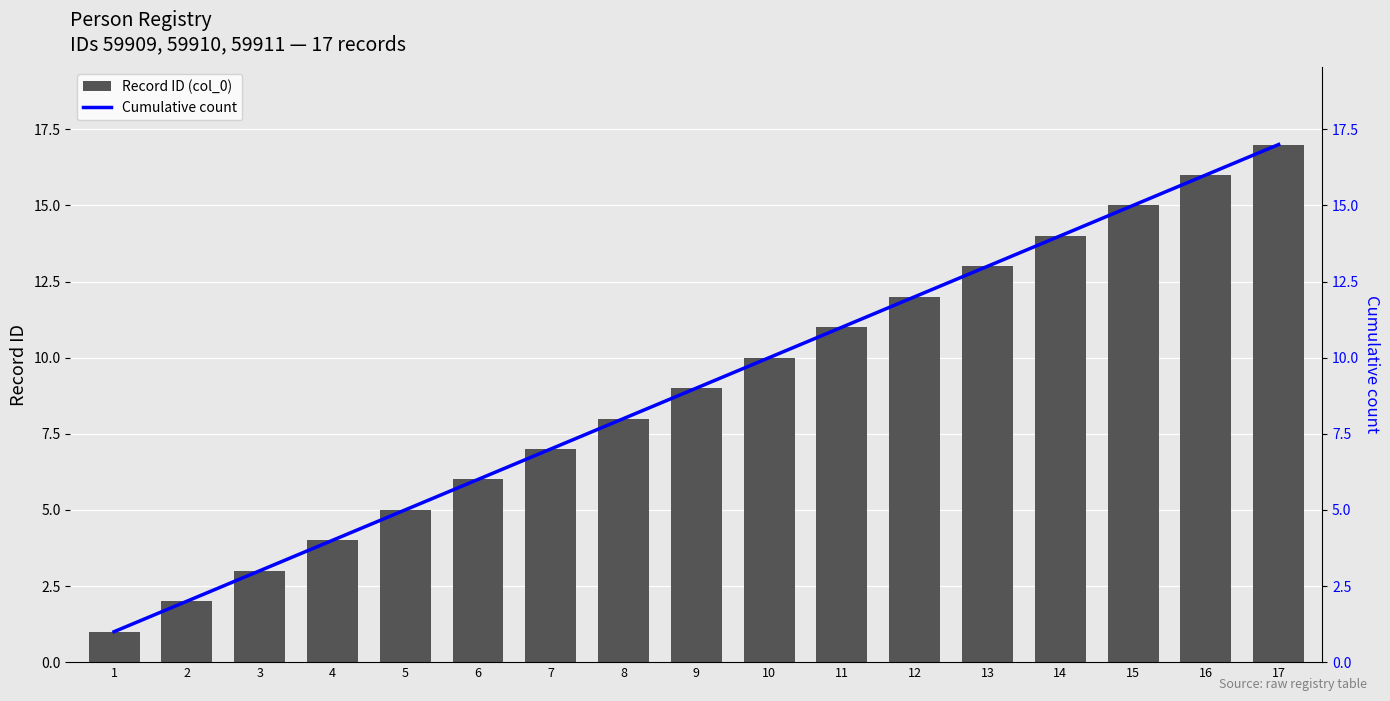

Is the value of Cumulative count at 9 greater than the value of Record ID (col_0) at 10?

No